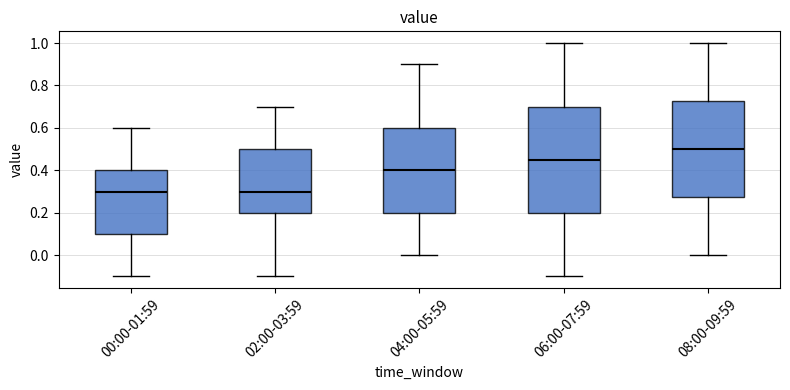

Comparing the boxes themselves (not the whiskers), which one is the tallest?

06:00-07:59